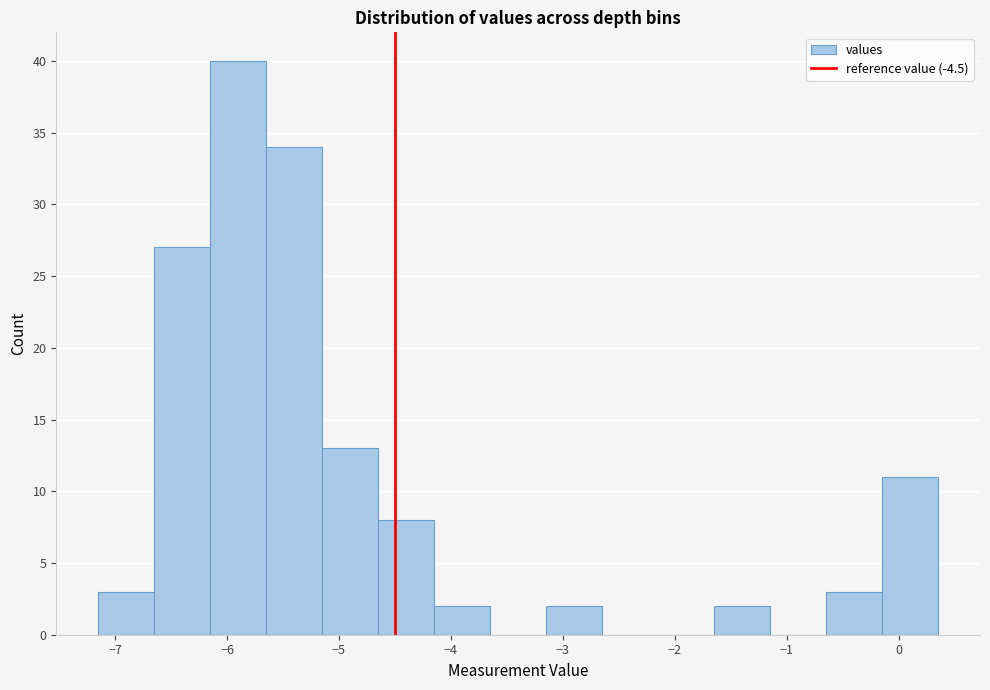

Reading left to right, transcribe this chart: for each bar, give the range it covers on the x-axis and its height. Neither the bar edges nor the heights are printed on the chart, so give them approximately, as read against the axes.

-7.15 to -6.65: 3
-6.65 to -6.15: 27
-6.15 to -5.65: 40
-5.65 to -5.15: 34
-5.15 to -4.65: 13
-4.65 to -4.15: 8
-4.15 to -3.65: 2
-3.65 to -3.15: 0
-3.15 to -2.65: 2
-2.65 to -2.15: 0
-2.15 to -1.65: 0
-1.65 to -1.15: 2
-1.15 to -0.65: 0
-0.65 to -0.15: 3
-0.15 to 0.35: 11